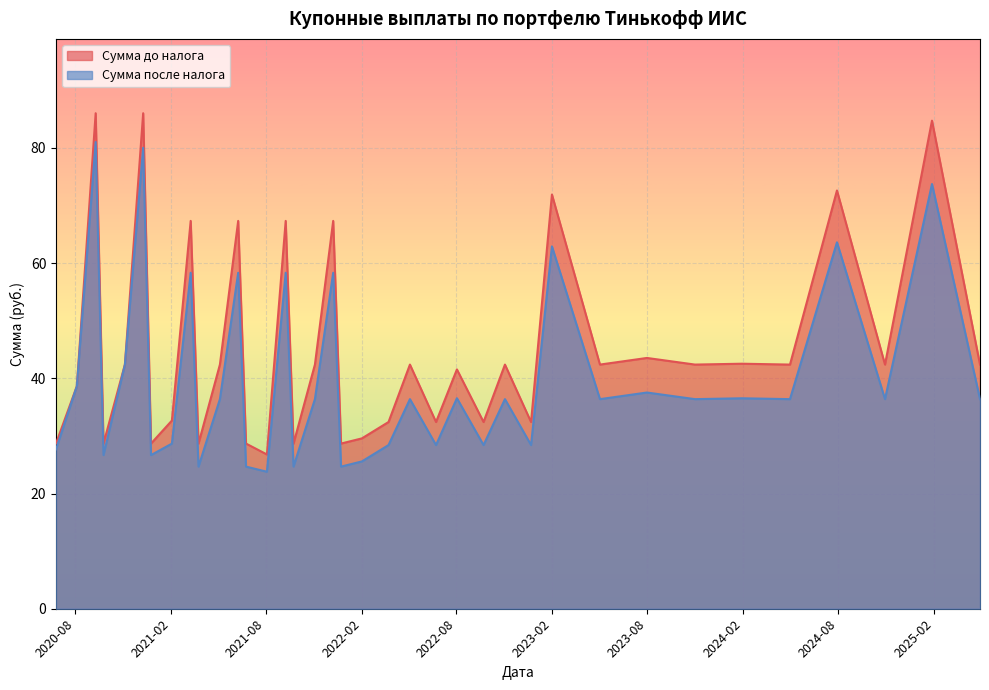

Reading left to right, what are all the values shown in this chart?

Сумма до налога: 28.7	38.6	86.0	28.7	42.4	86.0	28.7	32.7	67.3	28.7	42.4	67.3	28.7	26.8	67.3	28.7	42.4	67.3	28.7	29.6	32.4	42.4	32.4	41.5	32.4	42.4	32.4	71.9	42.4	43.5	42.4	42.5	42.4	72.6	42.4	84.7	42.4
Сумма после налога: 27.7	38.6	81.0	26.7	42.4	80.0	26.7	28.7	58.3	24.7	36.4	58.3	24.7	23.8	58.3	24.7	36.4	58.3	24.7	25.6	28.4	36.4	28.4	36.5	28.4	36.4	28.4	62.9	36.4	37.5	36.4	36.5	36.4	63.6	36.4	73.7	36.4